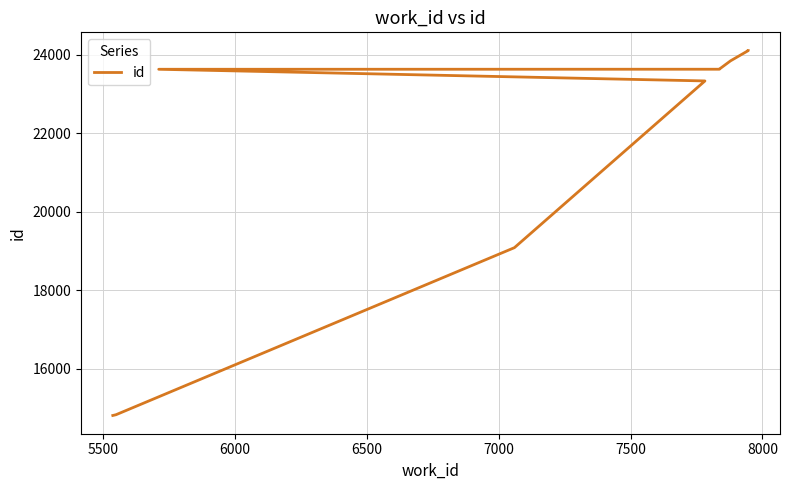

What is the change in value from 5500 to 8000?

+8802